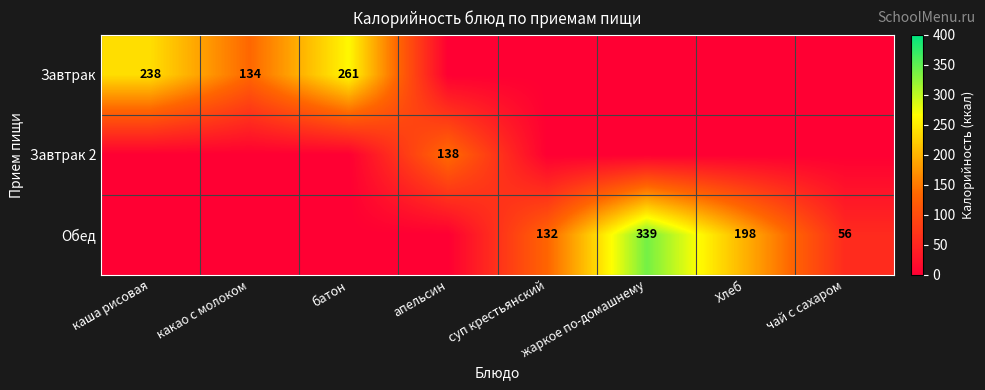

Is it true that Завтрак equals 379 at каша рисовая?

False